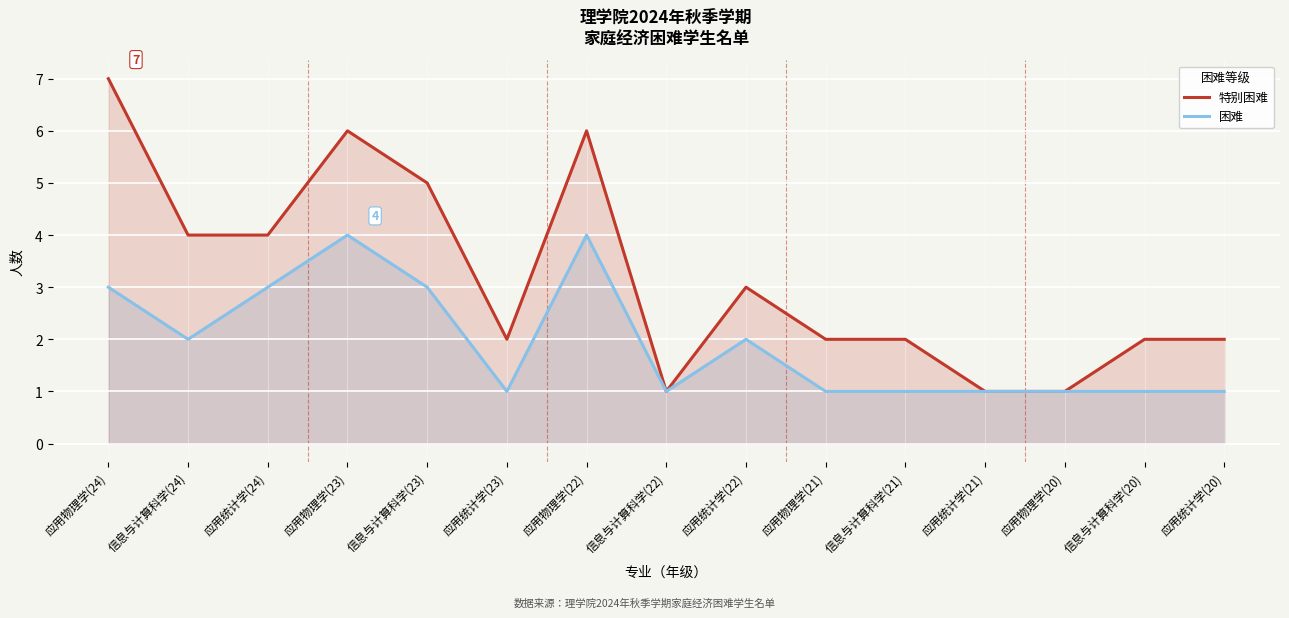

List the labels in order of 特别困难 value, largest first.

应用物理学(24), 应用物理学(23), 应用物理学(22), 信息与计算科学(23), 信息与计算科学(24), 应用统计学(24), 应用统计学(22), 应用统计学(23), 应用物理学(21), 信息与计算科学(21), 信息与计算科学(20), 应用统计学(20), 信息与计算科学(22), 应用统计学(21), 应用物理学(20)